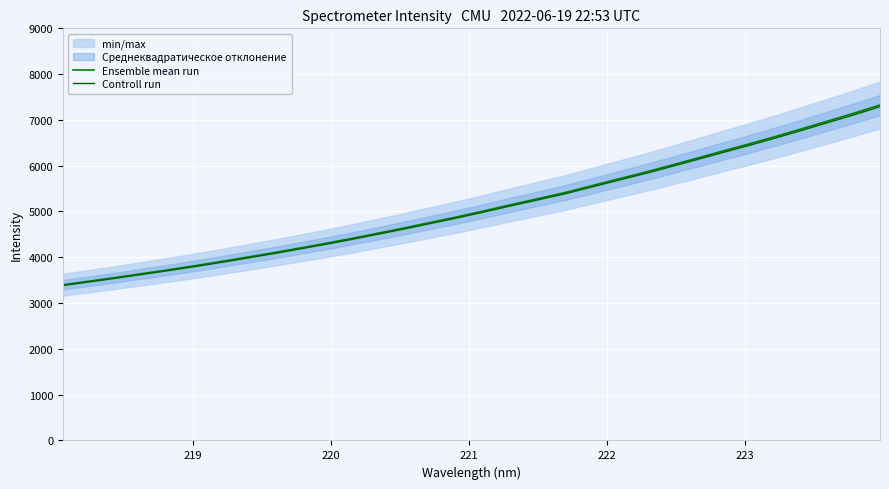

What is the sum of all Controll run values?

162365.3